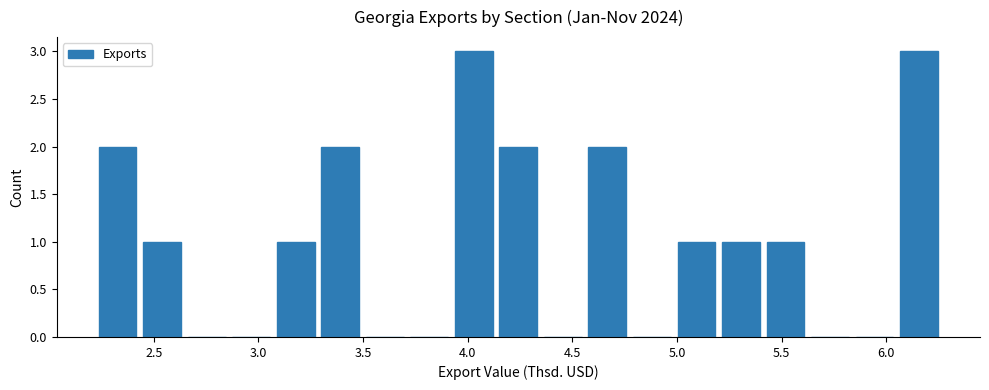

Reading left to right, transcribe this chart: for each bar, give the range it covers on the x-axis and its height. Neither the bar edges nor the heights are printed on the chart, so give them approximately, as read against the axes.

2.20 to 2.45: 2
2.45 to 2.65: 1
2.65 to 2.85: 0
2.85 to 3.05: 0
3.05 to 3.30: 1
3.30 to 3.50: 2
3.50 to 3.70: 0
3.70 to 3.90: 0
3.90 to 4.15: 3
4.15 to 4.35: 2
4.35 to 4.55: 0
4.55 to 4.75: 2
4.75 to 5.00: 0
5.00 to 5.20: 1
5.20 to 5.40: 1
5.40 to 5.60: 1
5.60 to 5.85: 0
5.85 to 6.05: 0
6.05 to 6.25: 3